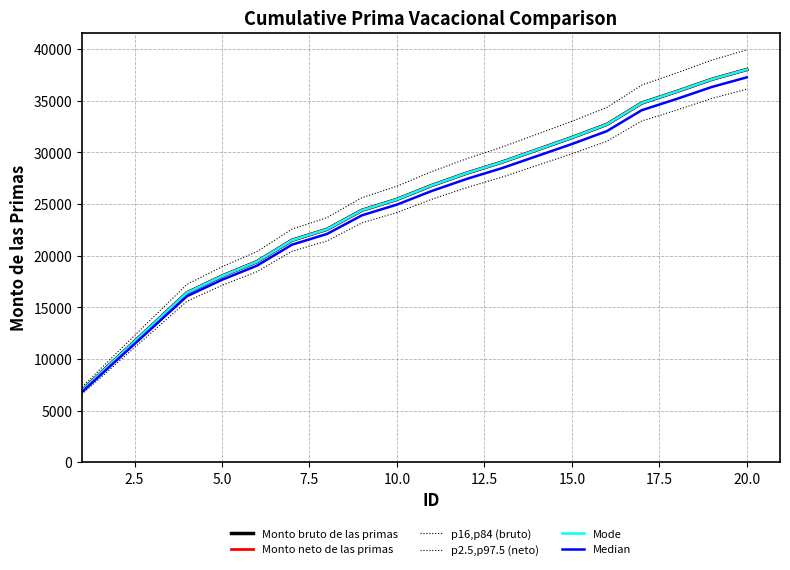

True or false: p2.5,p97.5 (neto) and Median cross at least once.

False